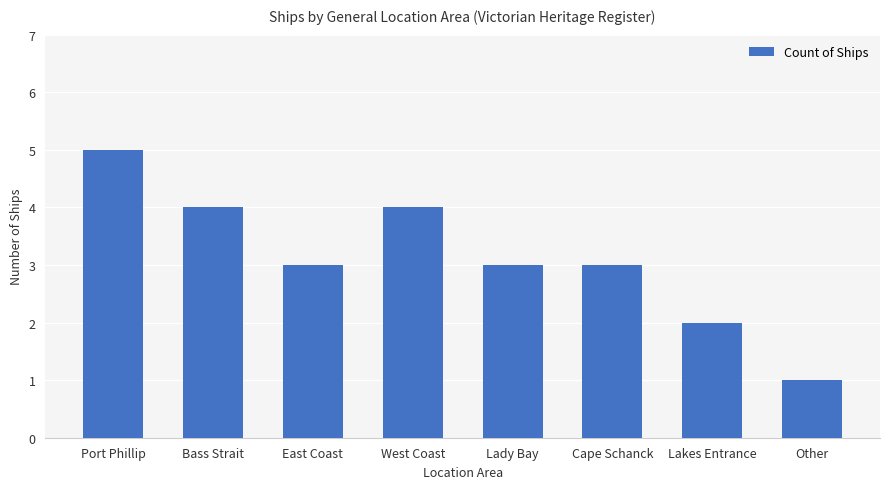

Which has a higher value, Other or East Coast?

East Coast